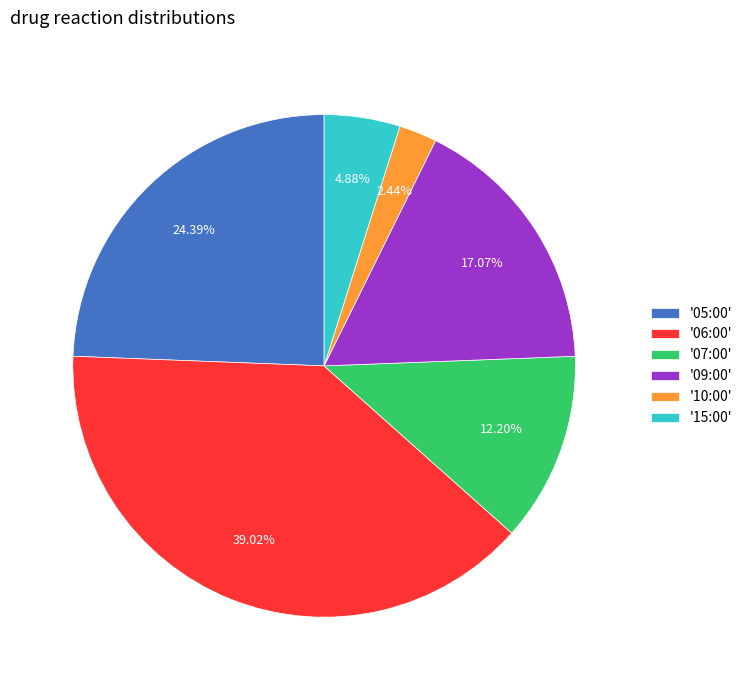

Rank the categories by value from highest to lowest.

'06:00', '05:00', '09:00', '07:00', '15:00', '10:00'